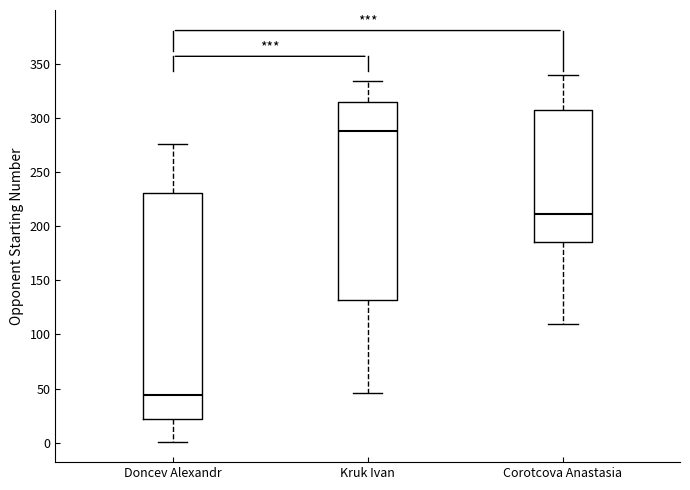

Where is the upper edge of the box for Kruk Ivan on the y-axis? The values are not printed on the chart, so give them approximately, as read against the axis.

315